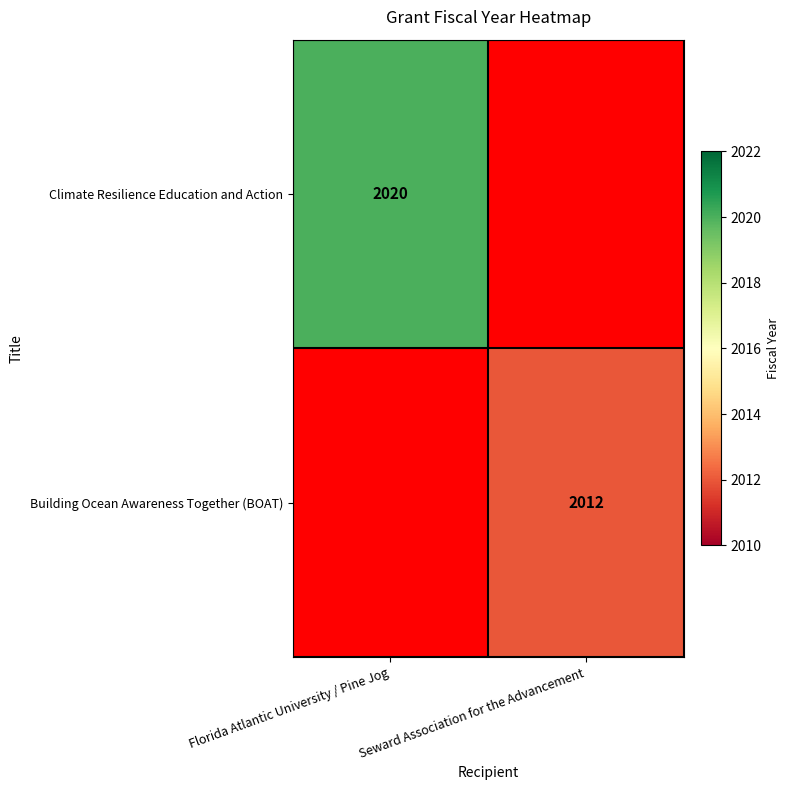

Is it true that Building Ocean Awareness Together (BOAT) equals 2012 at Seward Association for the Advancement?

True